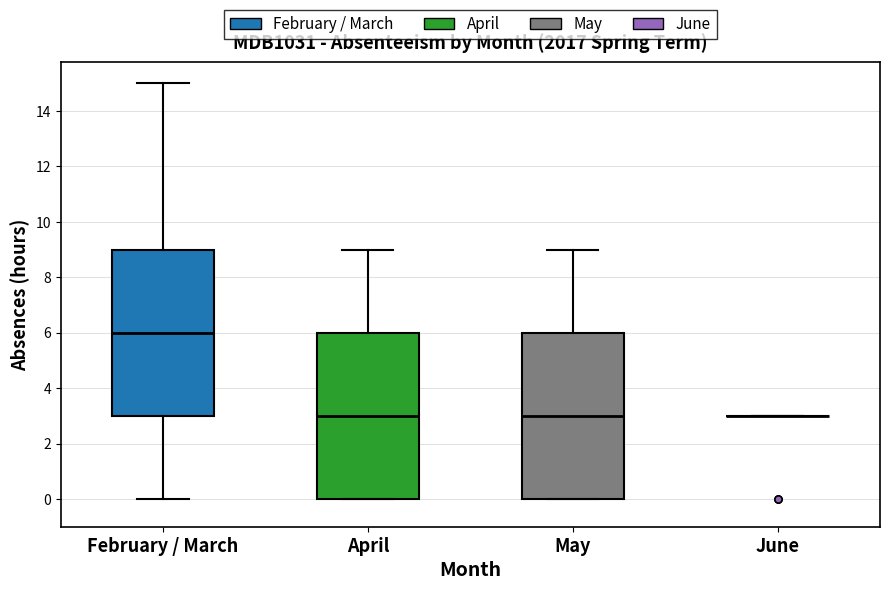

Reading left to right, transcribe this box plot: for each box, give where its median line is, the range the box spans, and where its two whiskers end, as read against the y-axis. The values are not printed on the chart, so give them approximately, as read against the axis.

February / March: median 6, box 3 to 9, whiskers 0 to 15
April: median 3, box 0 to 6, whiskers 0 to 9
May: median 3, box 0 to 6, whiskers 0 to 9
June: box collapsed to a line at 3, whiskers 3 to 3